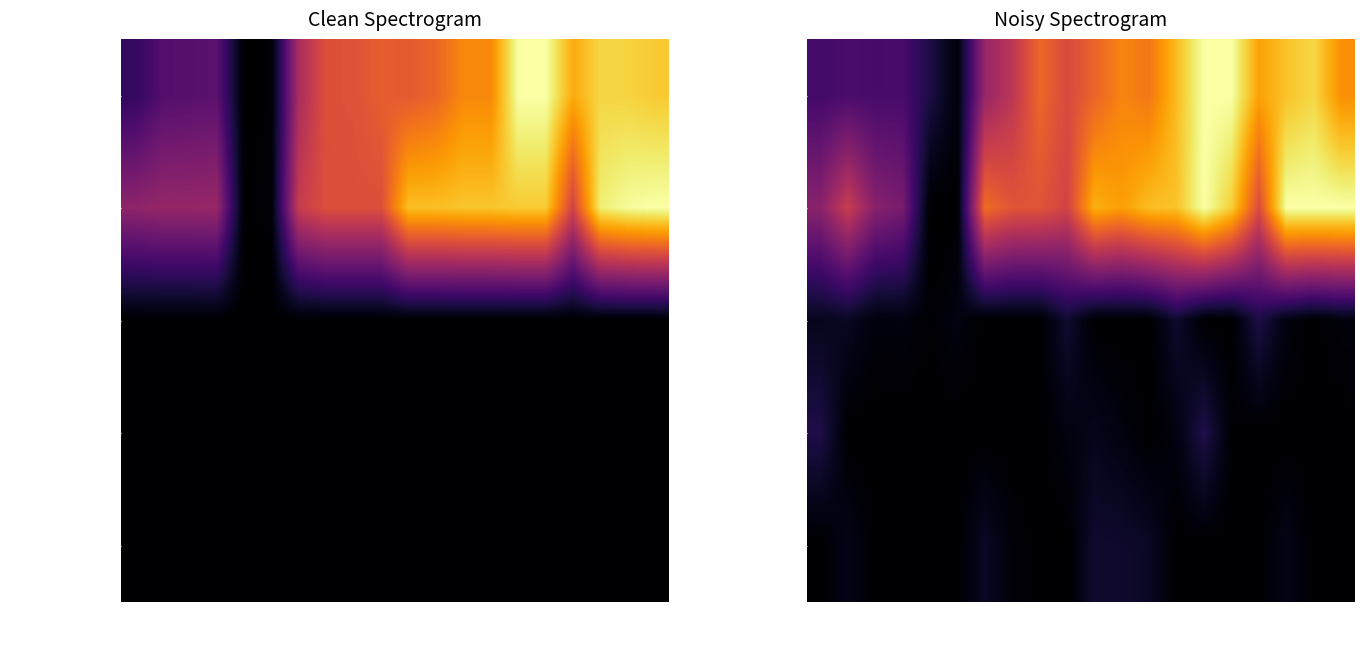

Which category has the highest value in the under_twenty_cells series?

2012-01-18